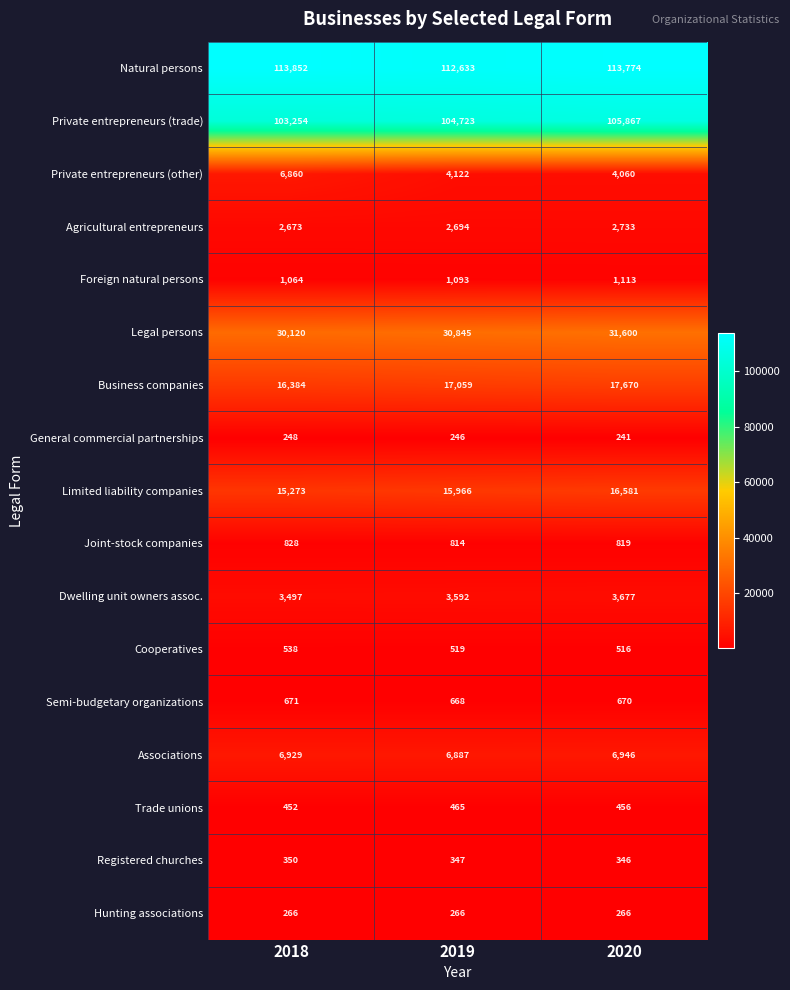

How many values in the Foreign natural persons series are below 1093?

1